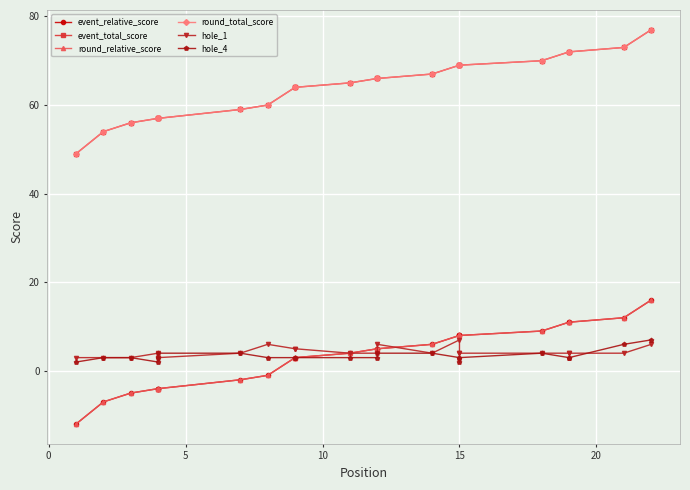

What is the sum of the hole_4 values at 12 and 9?

7